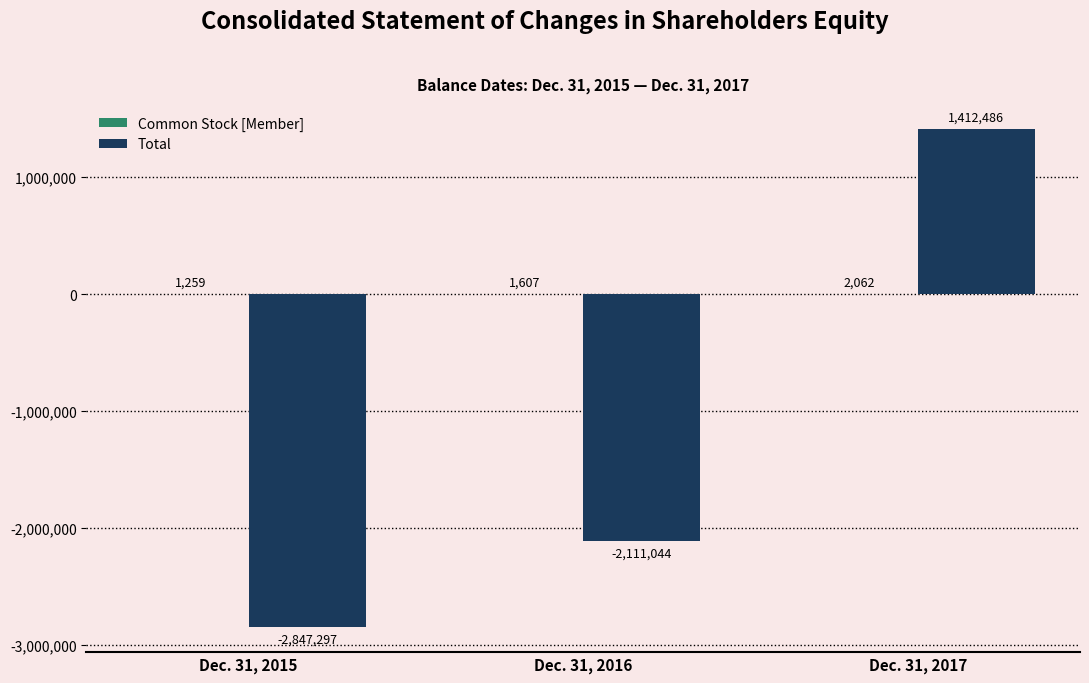

The Total series shows 1412486 at Dec. 31, 2017. True or false?

True